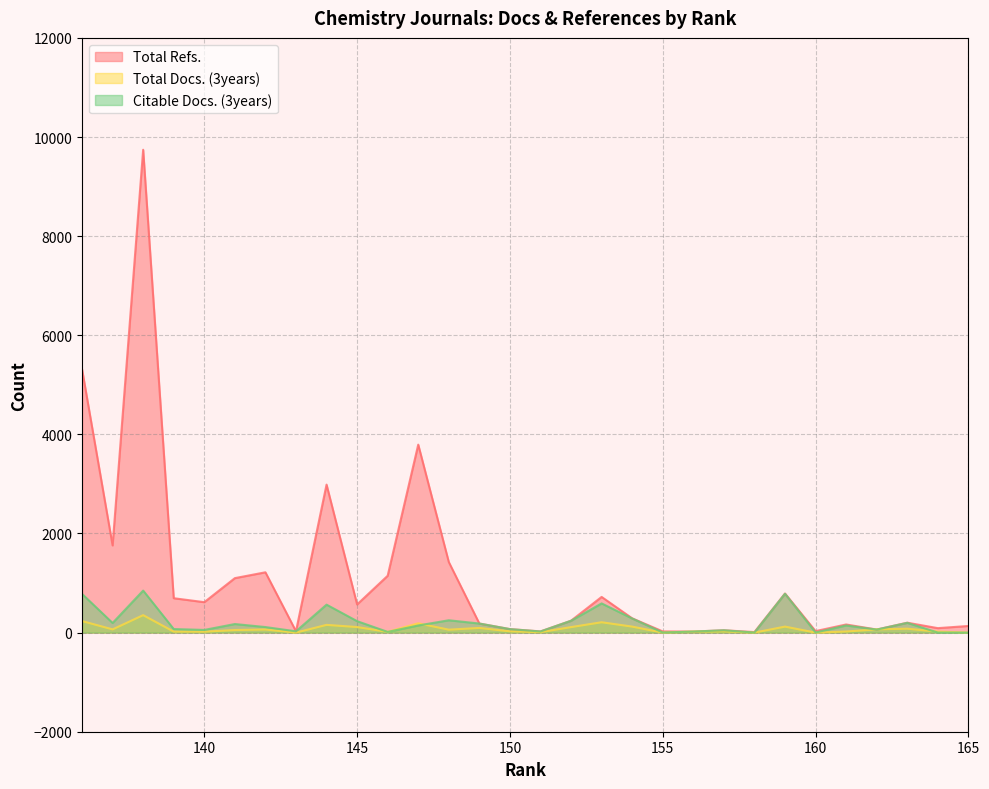

True or false: Citable Docs. (3years) and Total Refs. cross at least once.

False